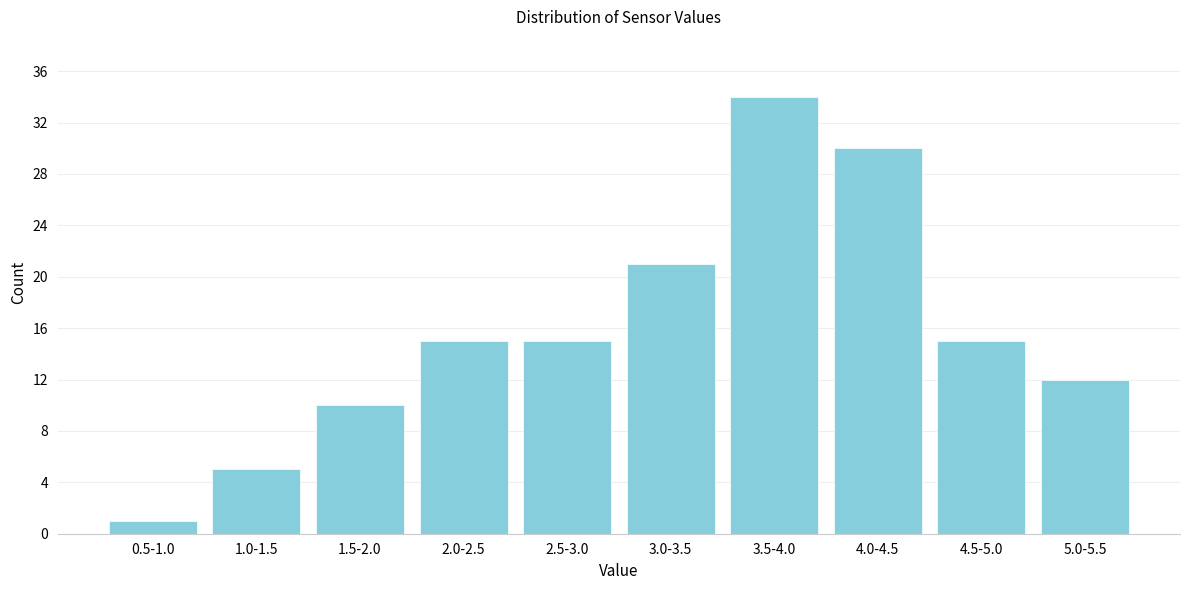

Reading right to left, what are all the values shown in this chart?

5.0-5.5=12	4.5-5.0=15	4.0-4.5=30	3.5-4.0=34	3.0-3.5=21	2.5-3.0=15	2.0-2.5=15	1.5-2.0=10	1.0-1.5=5	0.5-1.0=1